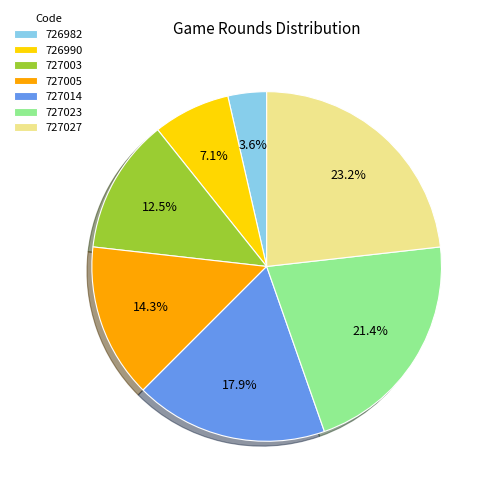

Does 726982 account for over 50% of the chart?

No